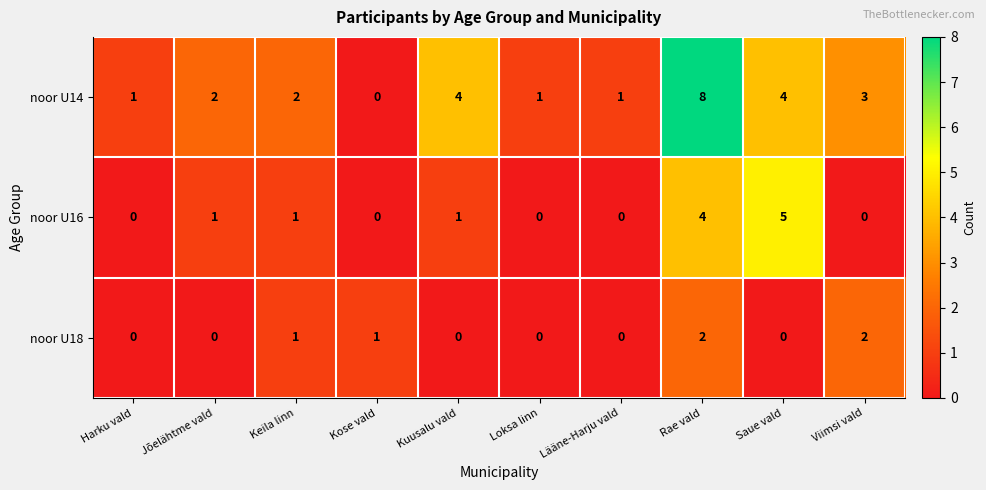

Reading right to left, transcribe all the data shown in this chart.

noor U14: 3	4	8	1	1	4	0	2	2	1
noor U16: 0	5	4	0	0	1	0	1	1	0
noor U18: 2	0	2	0	0	0	1	1	0	0